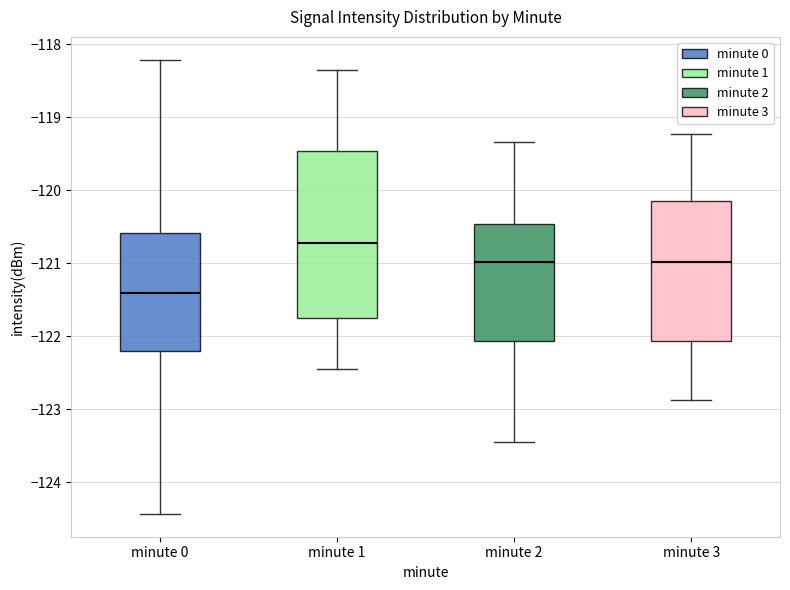

Reading left to right, read every box against the y-axis: the position of its median line, the range the box covers, and the ends of its whiskers. The values are not printed on the chart, so give them approximately, as read against the axis.

minute 0: median -121.4, box -122.2 to -120.6, whiskers -124.4 to -118.2
minute 1: median -120.7, box -121.8 to -119.5, whiskers -122.5 to -118.3
minute 2: median -121.0, box -122.1 to -120.5, whiskers -123.5 to -119.3
minute 3: median -121.0, box -122.1 to -120.2, whiskers -122.9 to -119.2